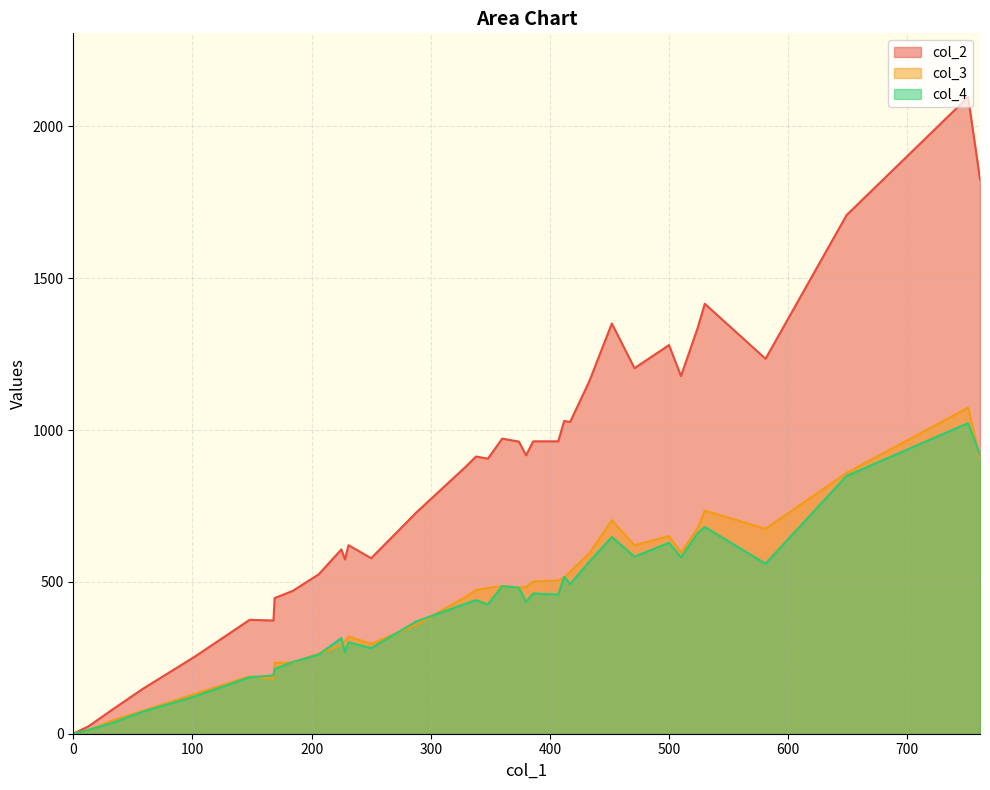

The col_3 series shows 1445 at 649. True or false?

False